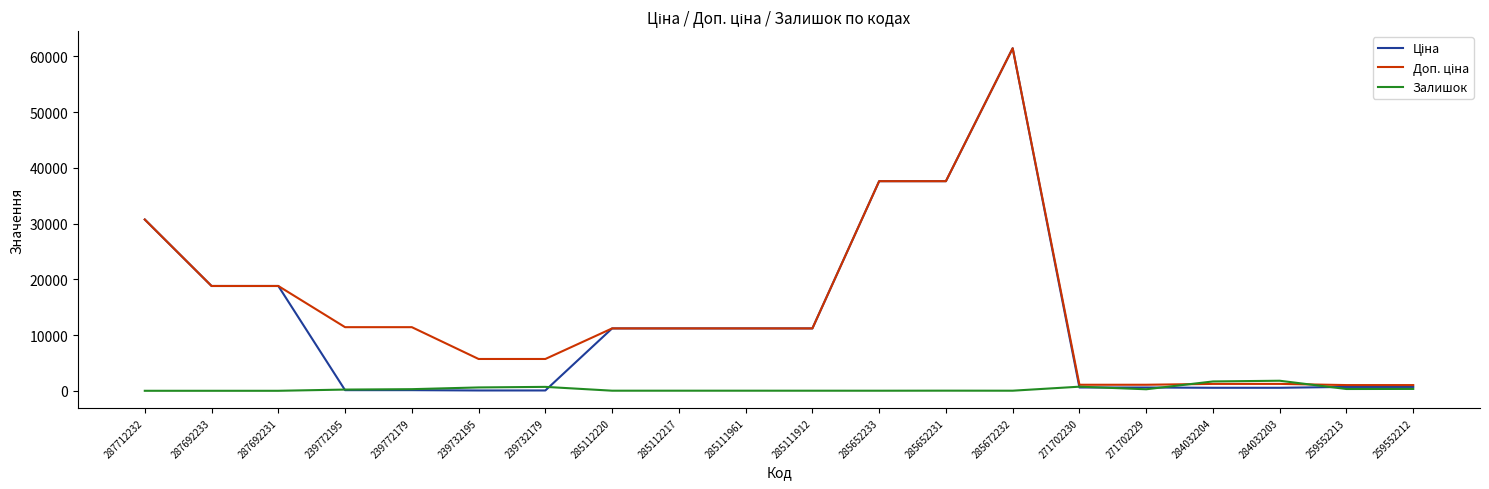

At which category does the chart reach its peak across all series?

285672232